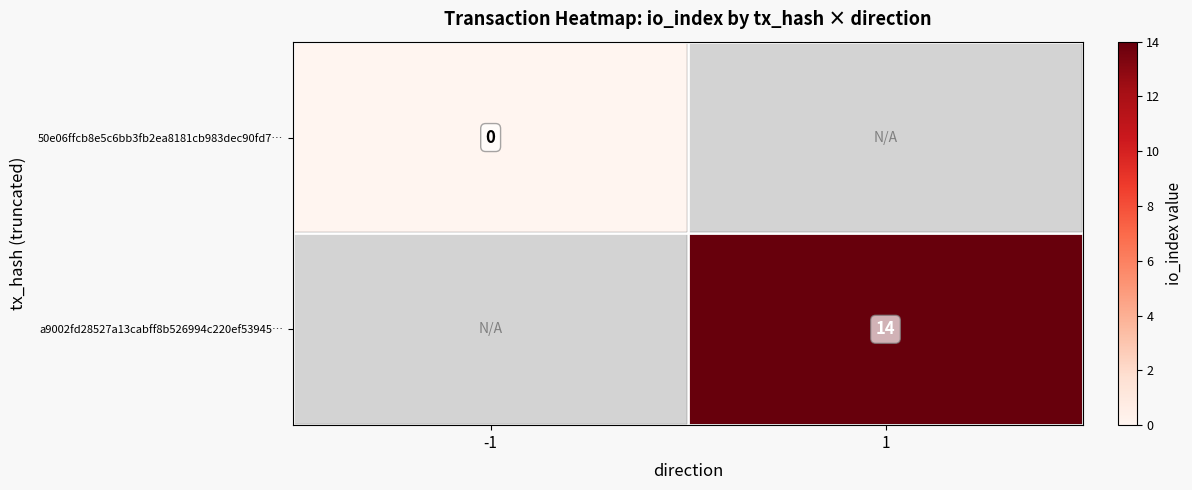

Between -1 and 1, which is larger?

1